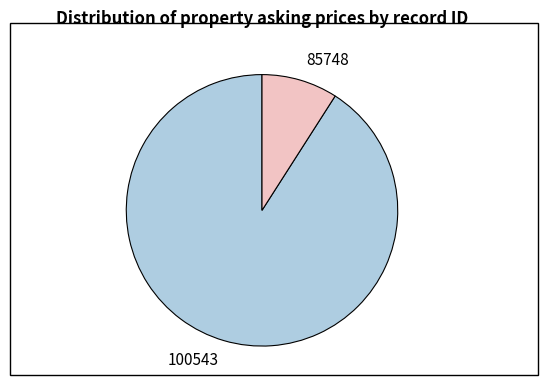

Which slice is the smallest?

85748